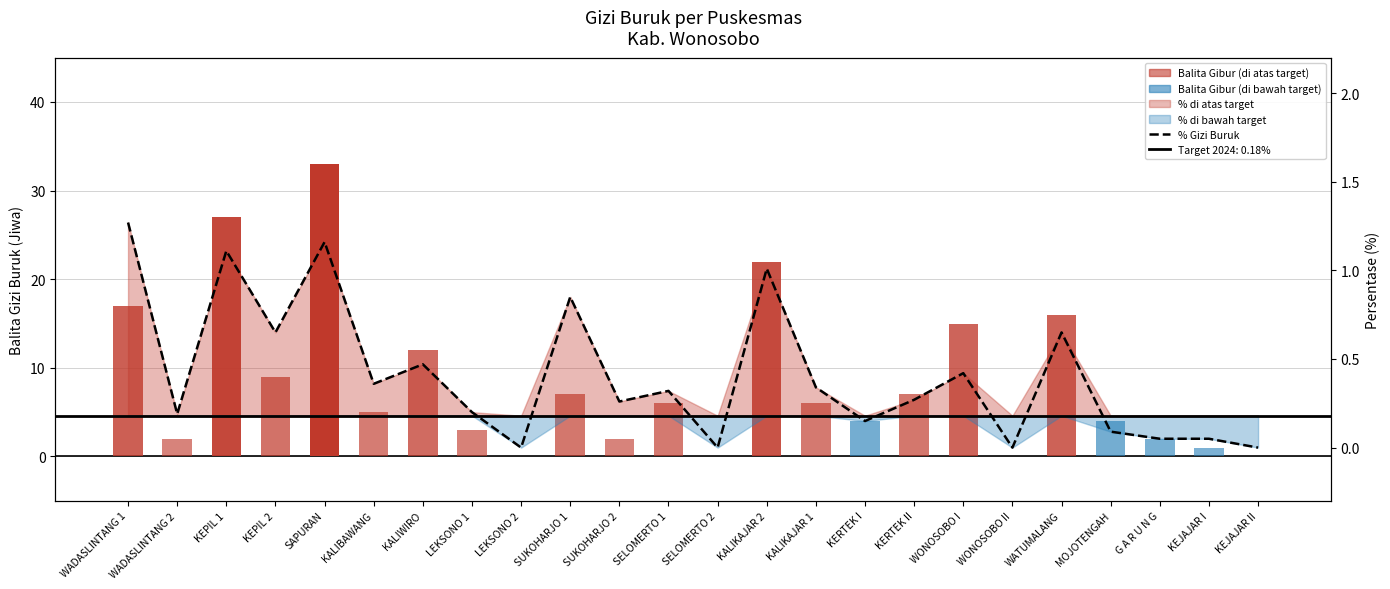

Reading left to right, extract all data points from this chart.

1.3	0.2	1.1	0.7	1.2	0.4	0.5	0.2	0.0	0.8	0.3	0.3	0.0	1.0	0.3	0.1	0.3	0.4	0.0	0.7	0.1	0.1	0.1	0.0